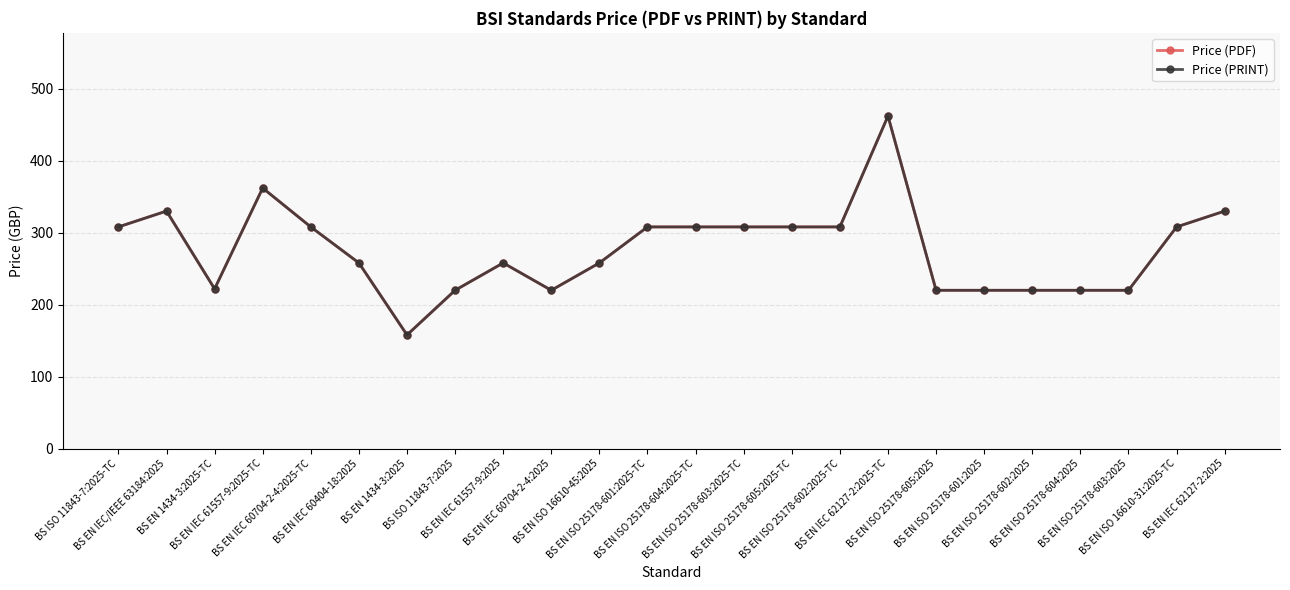

Is this an area chart (filled region under the line)?

No